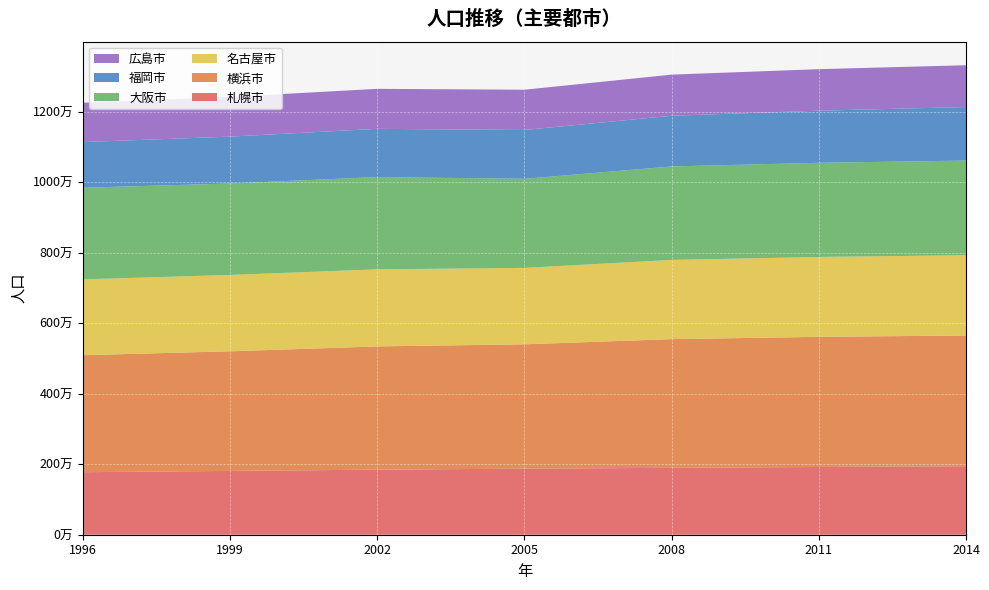

Reading left to right, list all the values displayed in this chart.

札幌市: 1774000	1811000	1846000	1874469	1898000	1922000	1943000
横浜市: 3320000	3393000	3497000	3528423	3651000	3692000	3710000
名古屋市: 2151000	2167000	2186000	2167725	2248000	2267000	2277000
大阪市: 2600000	2594000	2619000	2527722	2652000	2671000	2686000
福岡市: 1296000	1330000	1368000	1384632	1438000	1479000	1519000
広島市: 1115000	1127000	1135000	1142493	1167000	1178000	1186000